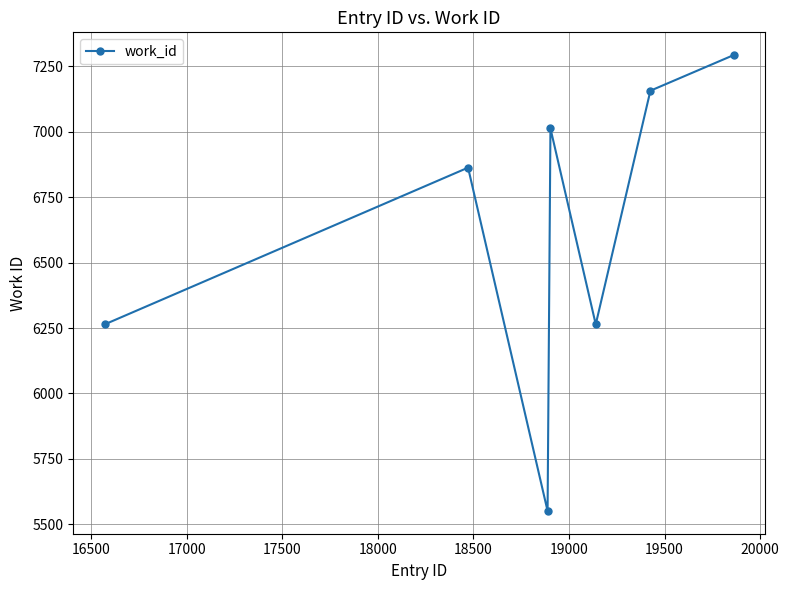

True or false: the data has more than 0 interior local peaks.

True